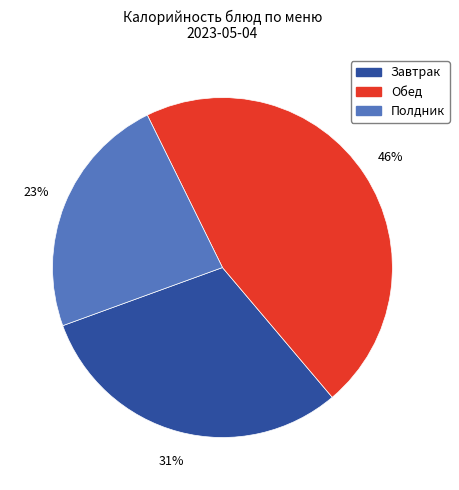

Is there a majority slice in this chart?

No